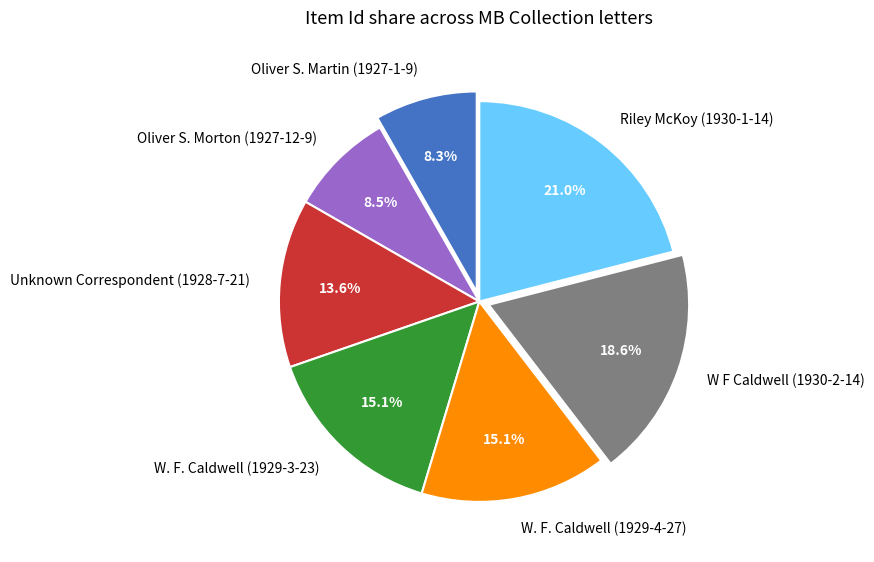

How much of the chart is everything except W F Caldwell (1930-2-14)?

81.4%